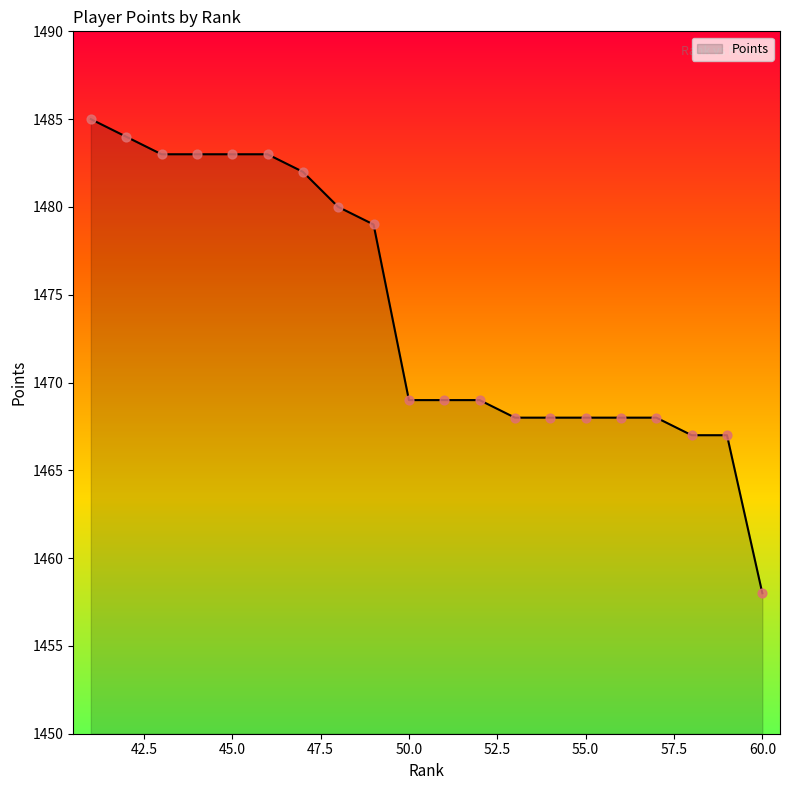

What is the smallest value displayed?

1458